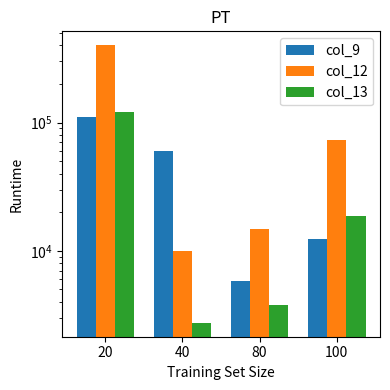

Between 40 and 100, which series saw the biggest shift?

col_12